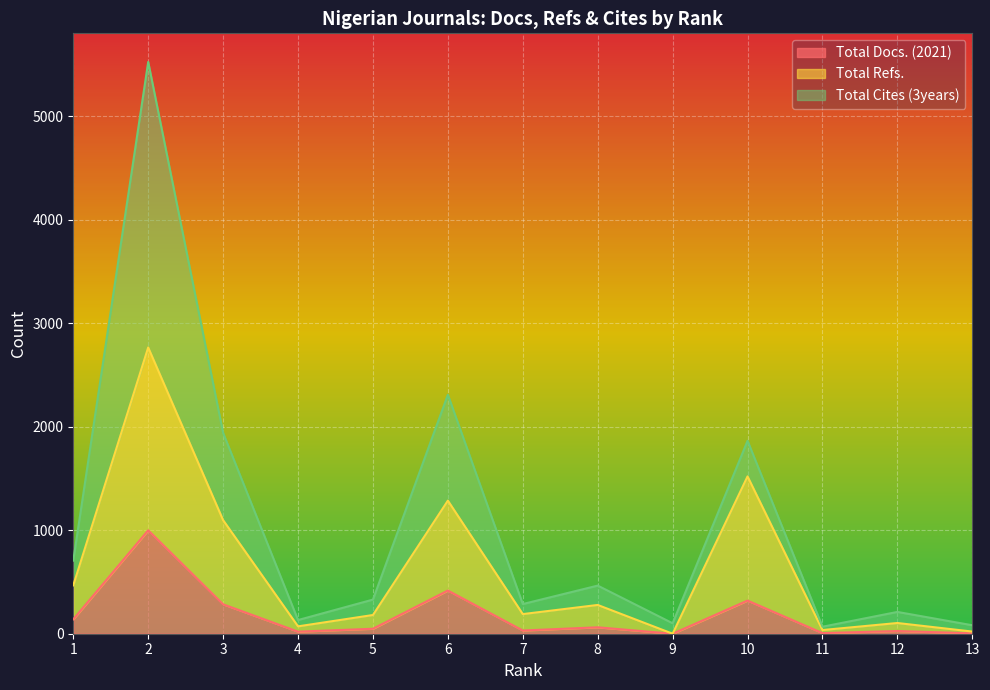

What is the highest value of the Total Docs. (2021) series?

999.0